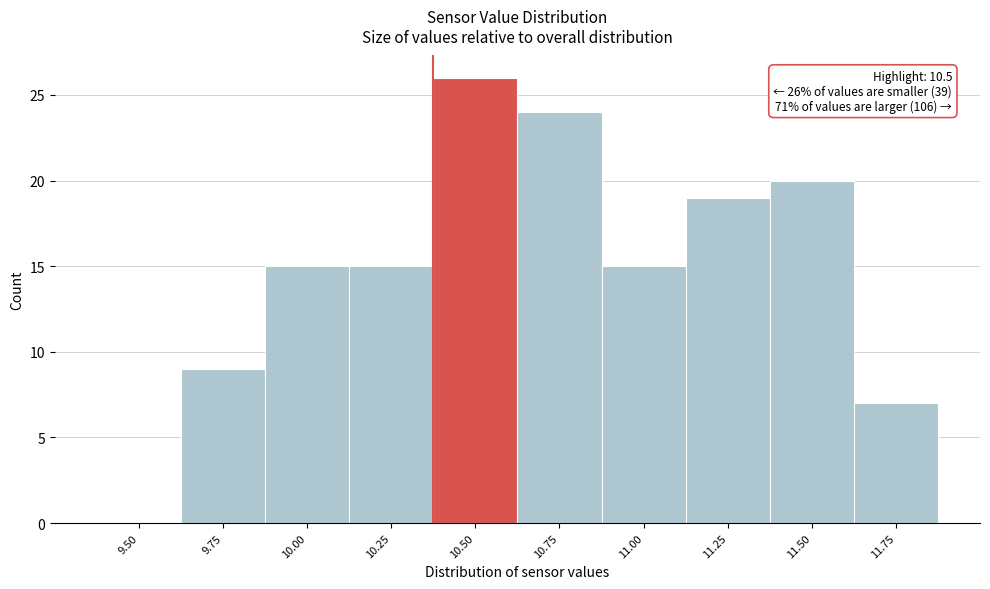

Reading left to right, extract all data points from this chart.

9.50=0	9.75=9	10.00=15	10.25=15	10.50=26	10.75=24	11.00=15	11.25=19	11.50=20	11.75=7